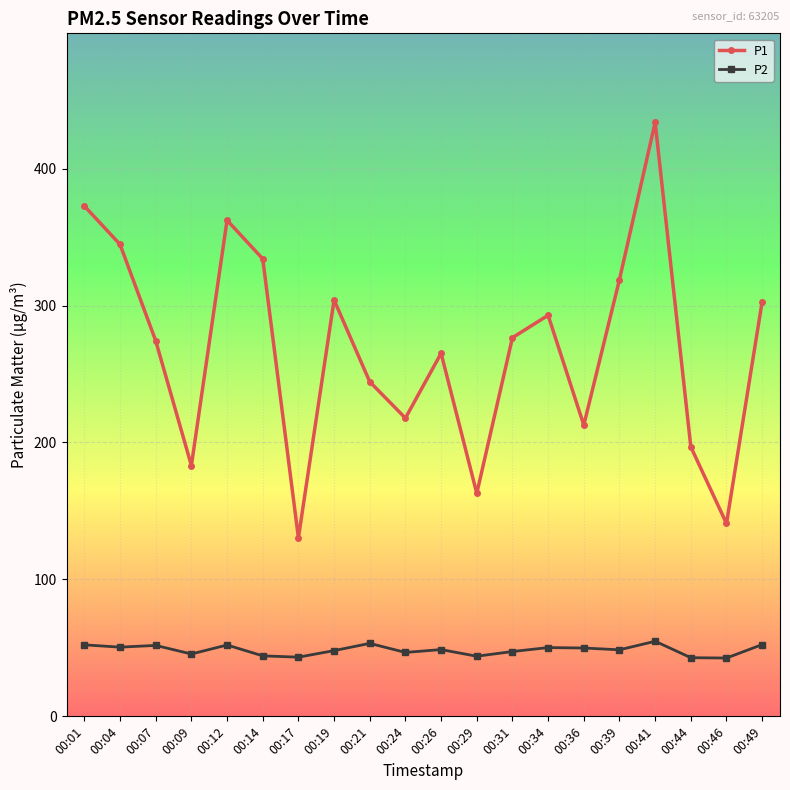

What is the value of the P2 point at the 16th from the left?

48.6